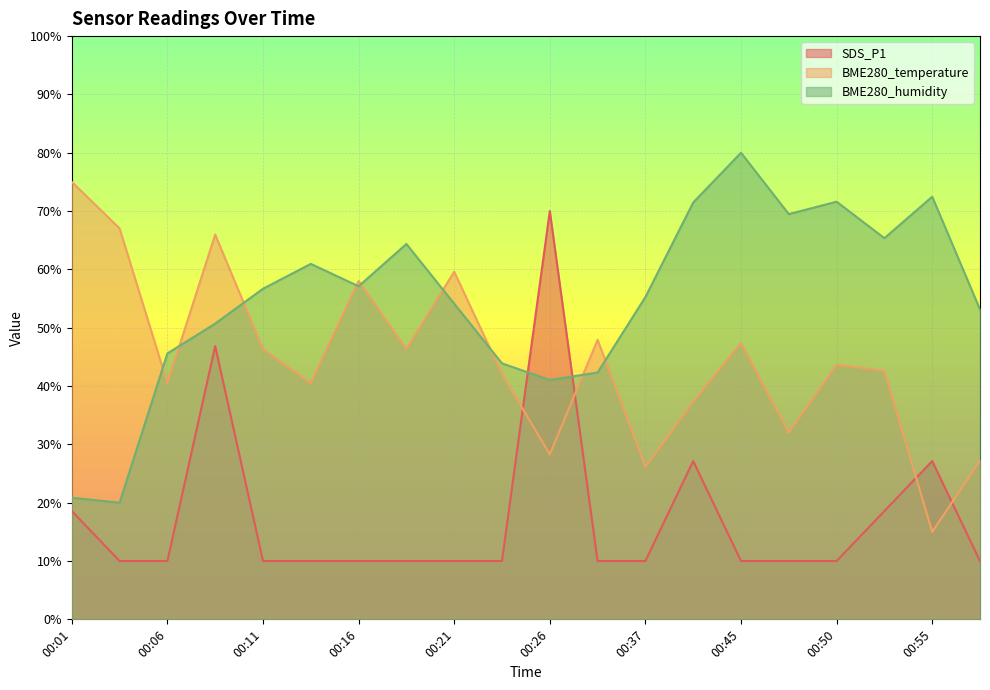

What is the total value across all series at 00:06?

96.1